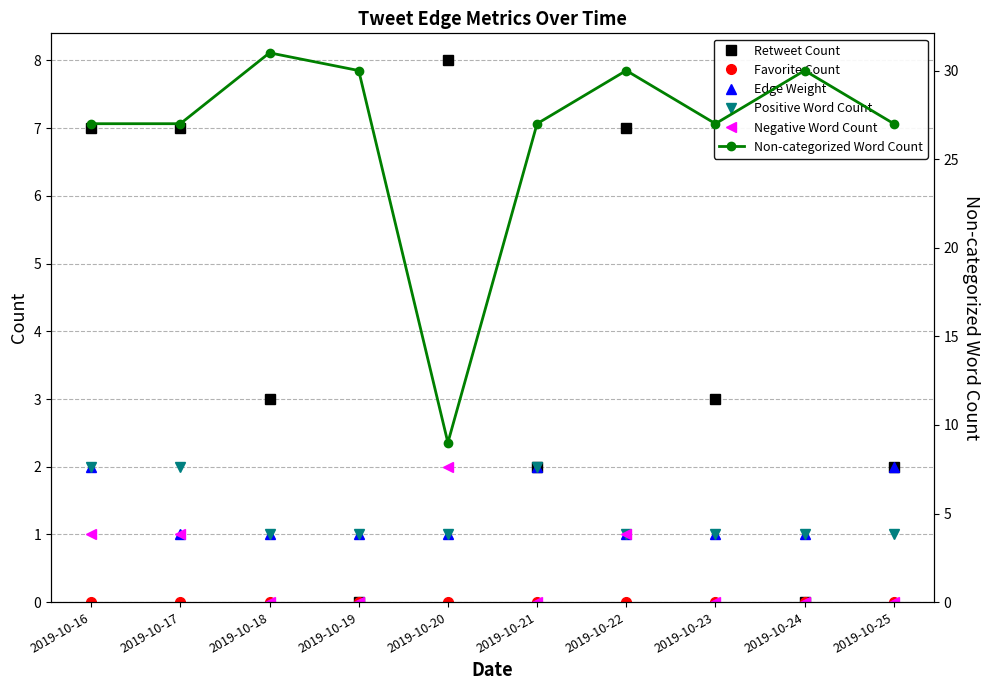

How many Edge Weight values are between 1 and 2?

10